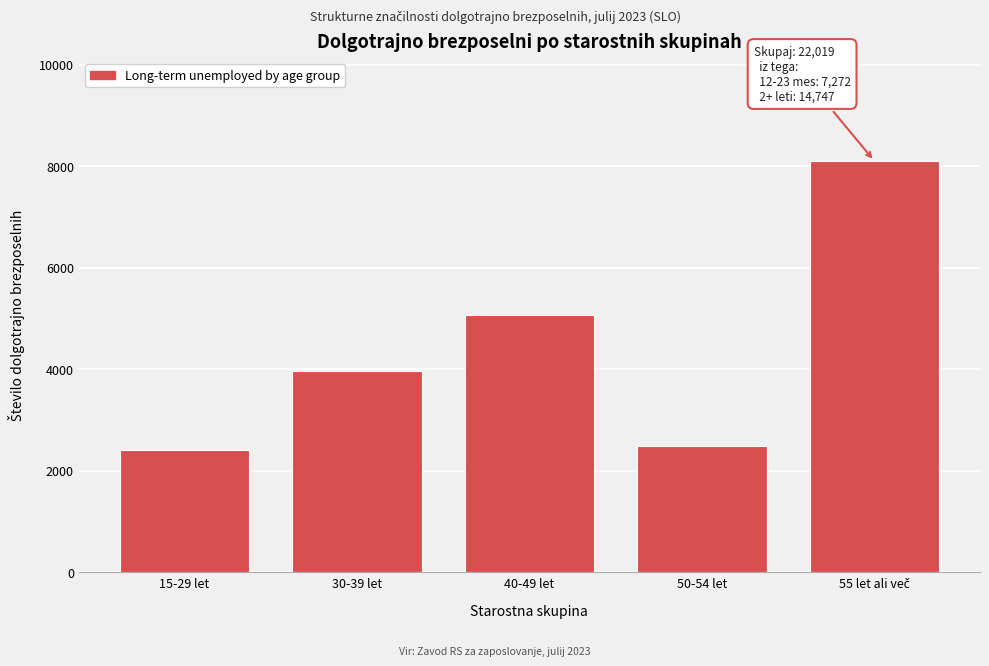

Reading right to left, what are all the values shown in this chart?

8103	2485	5064	3967	2400